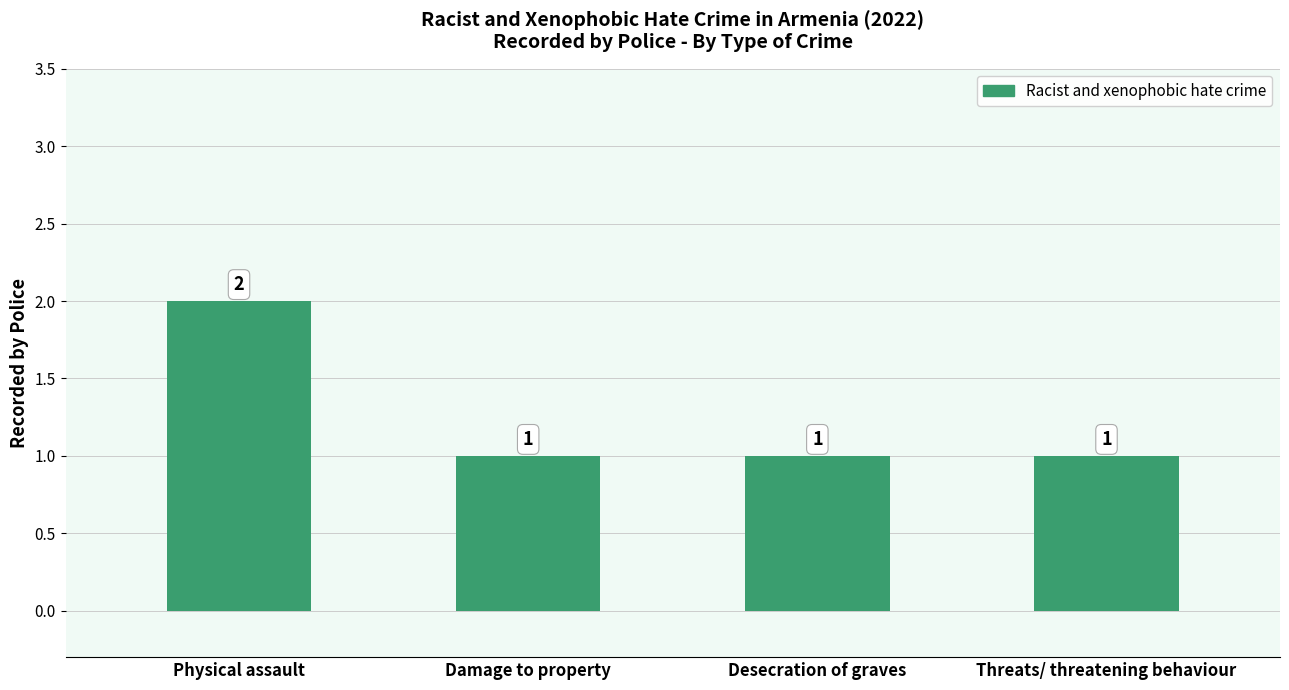

Which label corresponds to the largest value in the chart?

Physical assault